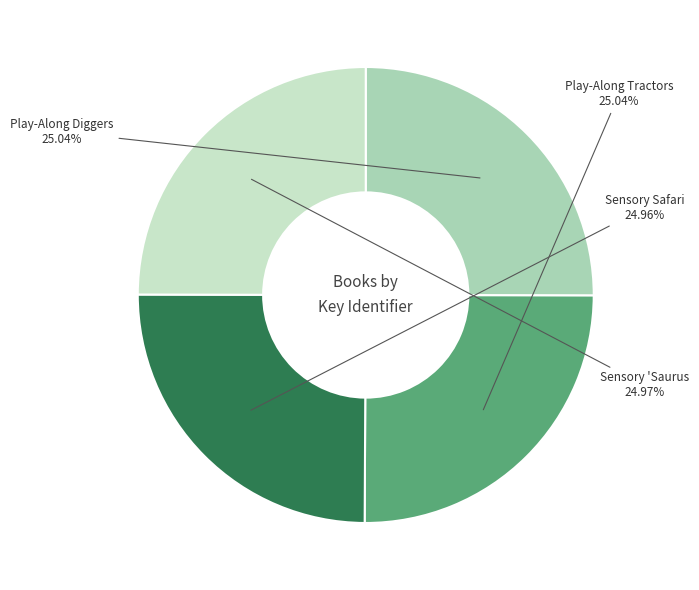

Is there any slice that represents more than half of the pie?

No